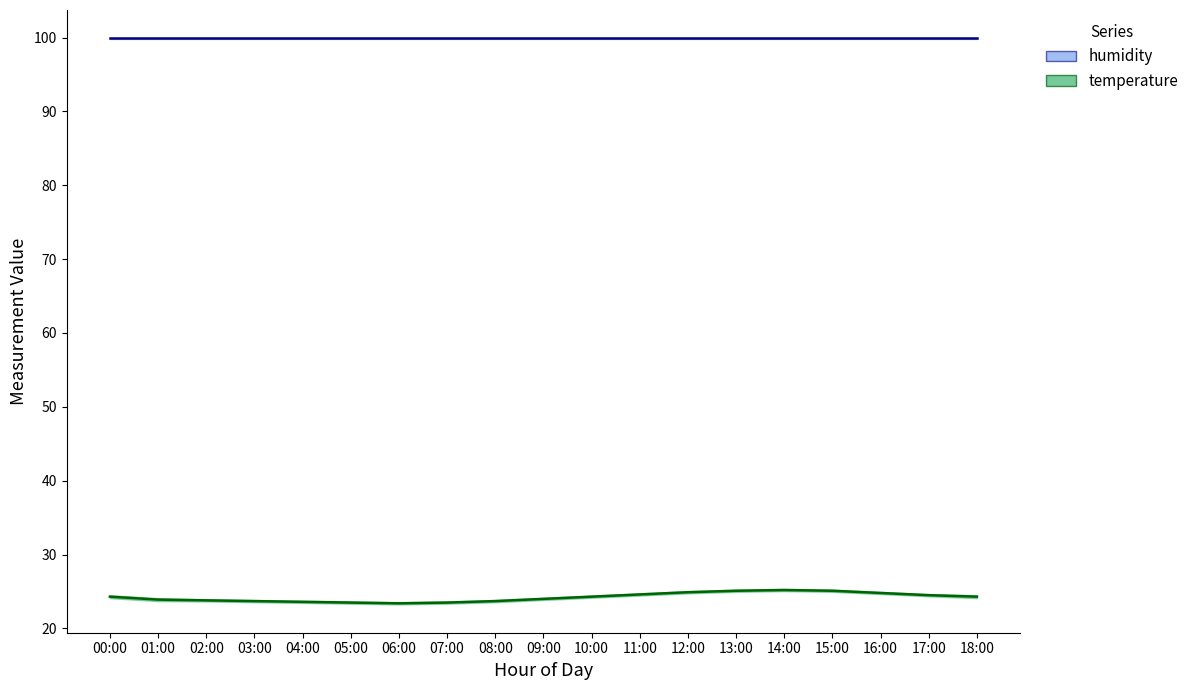

What position from the right is 15:00?

4